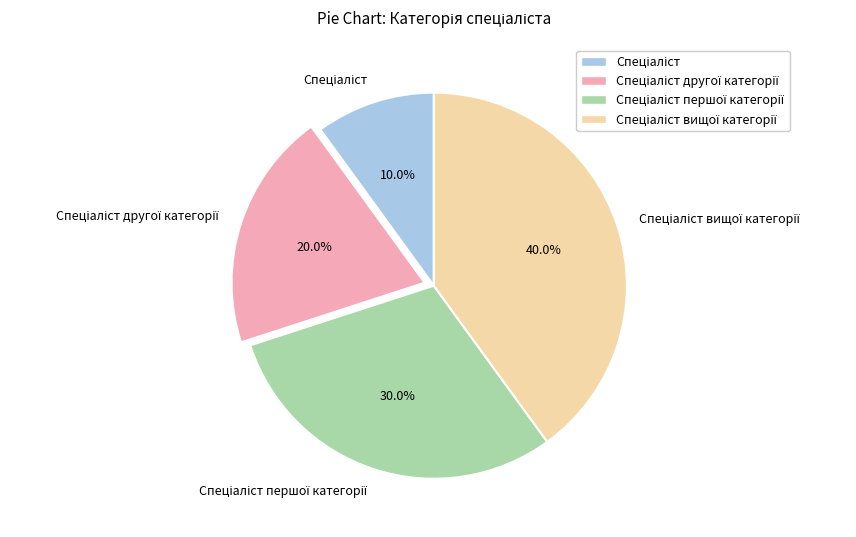

Is there a majority slice in this chart?

No